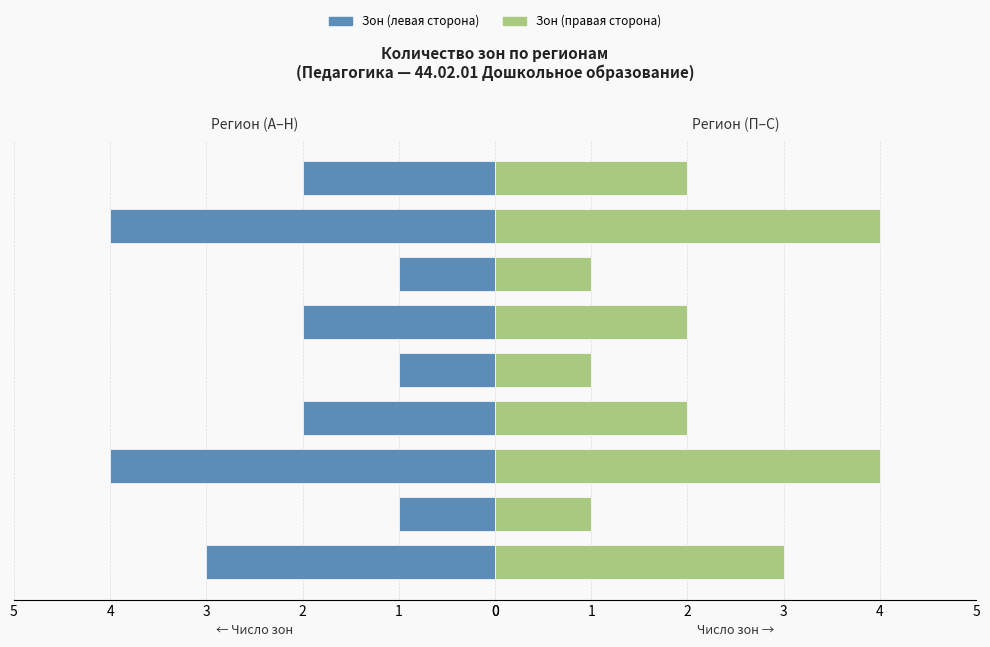

What is the sum of the Зон (правая сторона) values at 4 and 0?

4